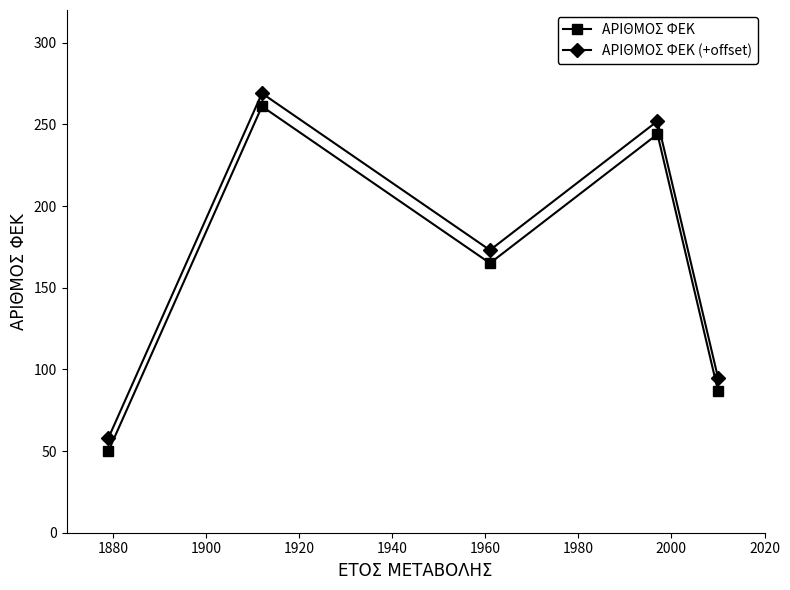

True or false: ΑΡΙΘΜΟΣ ΦΕΚ has more than 0 interior local peaks.

True